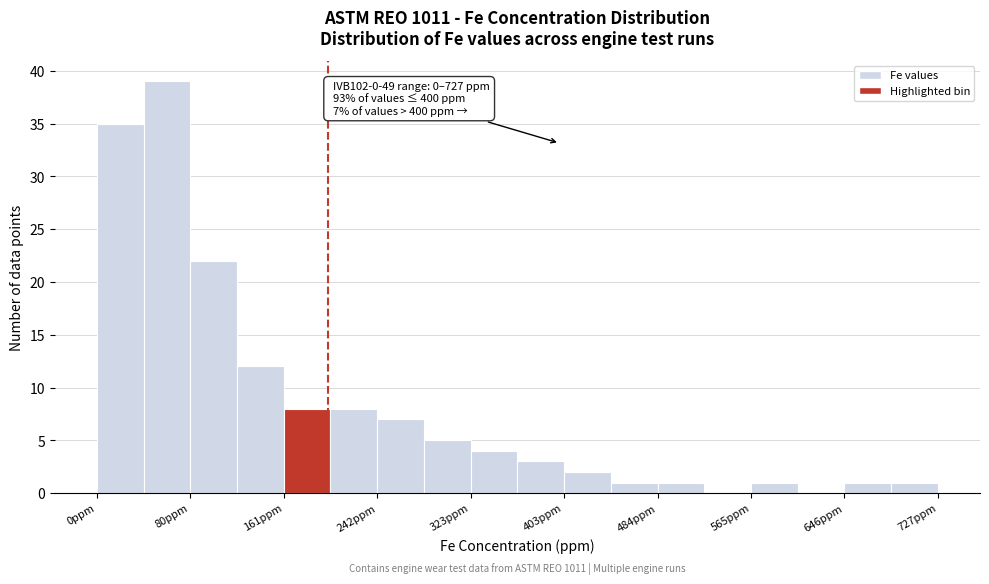

Over which range of the x-axis is the bar tallest?

40 to 80